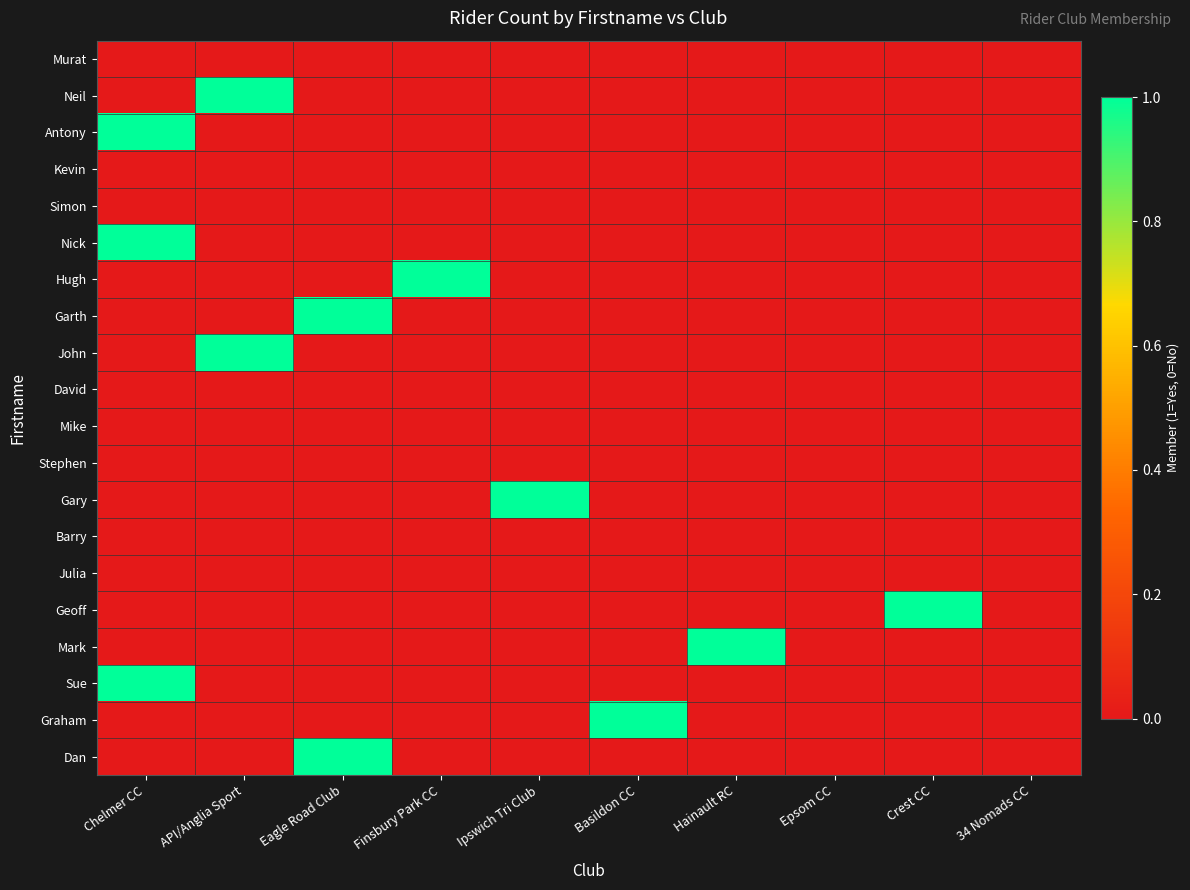

At which category is the sum across all series the highest?

Chelmer CC